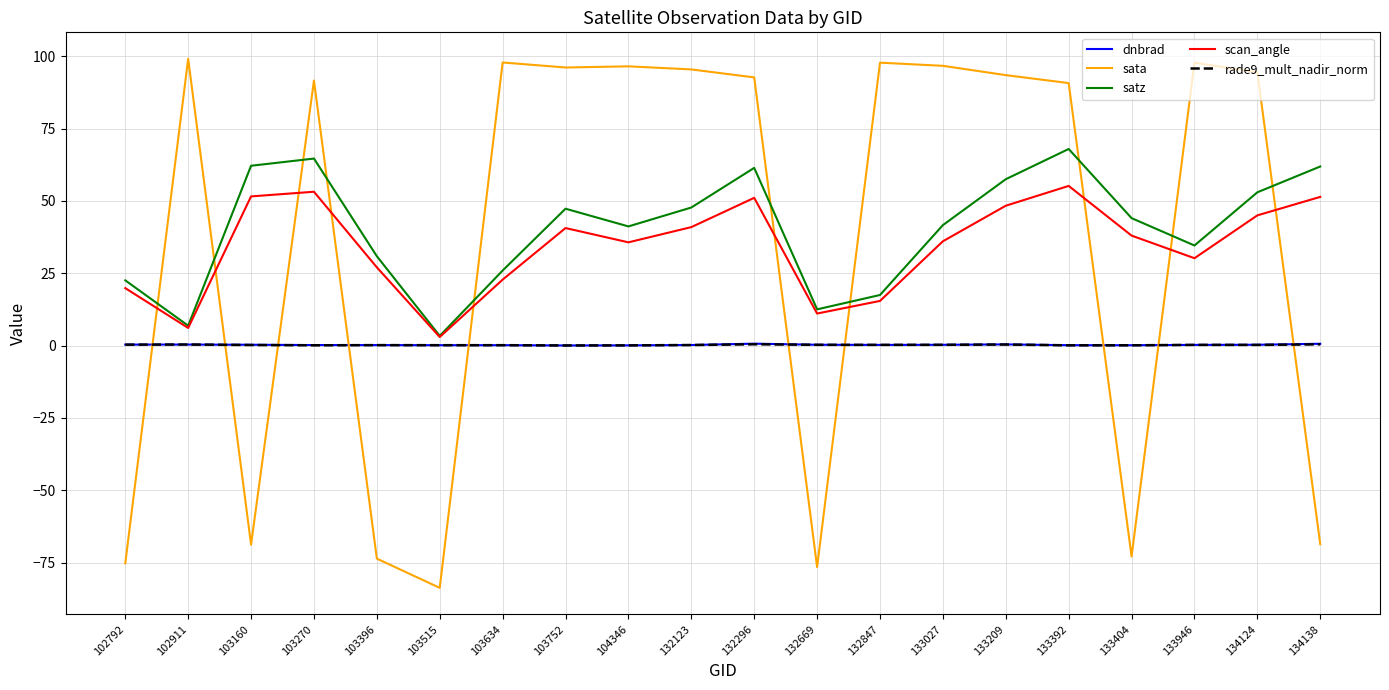

Is it true that satz equals 11.3 at 103752?

False